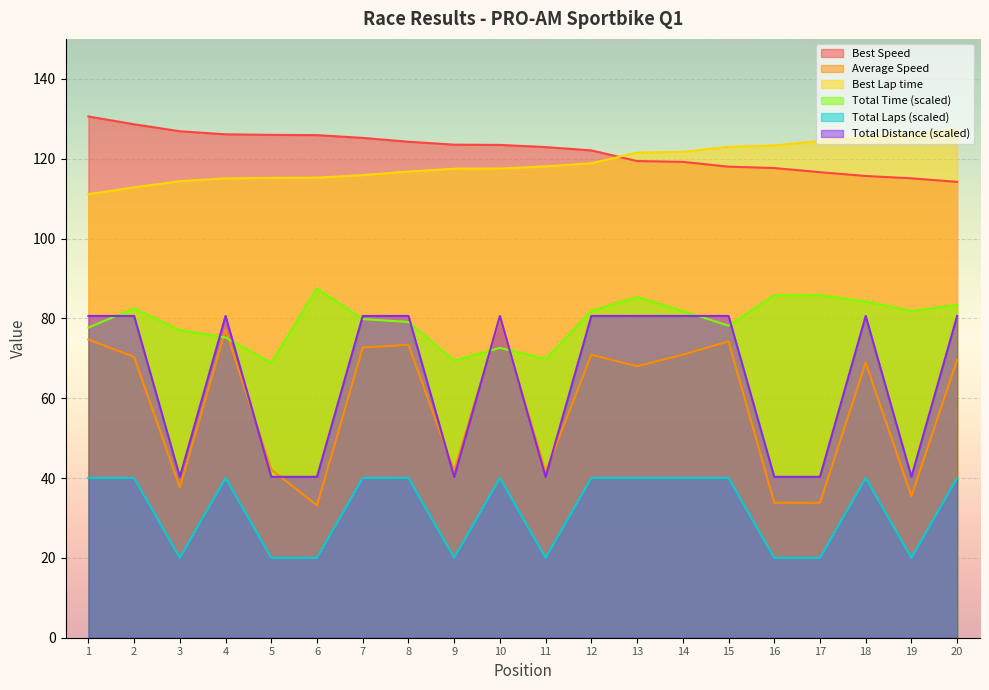

True or false: Total Laps (scaled) and Best Lap time cross at least once.

False